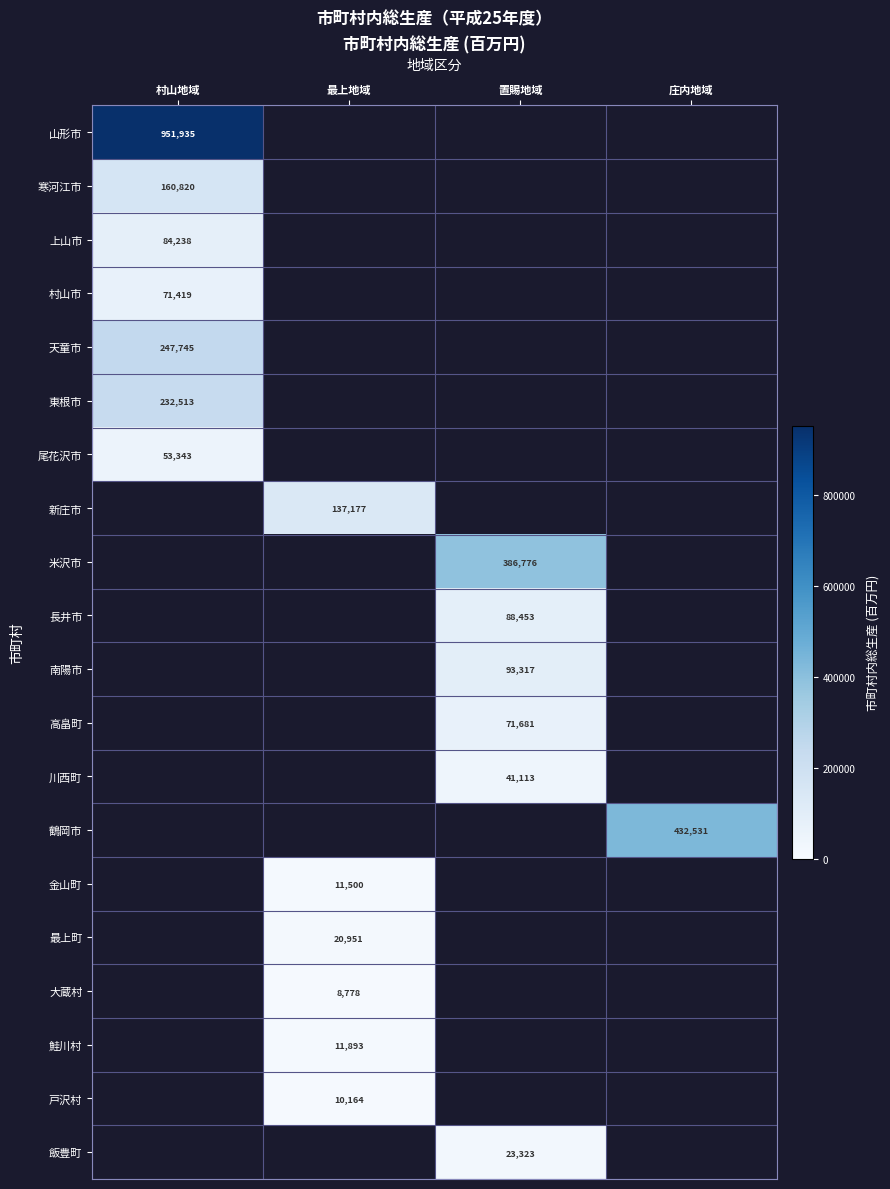

What is the maximum value shown in the chart?

951935.0